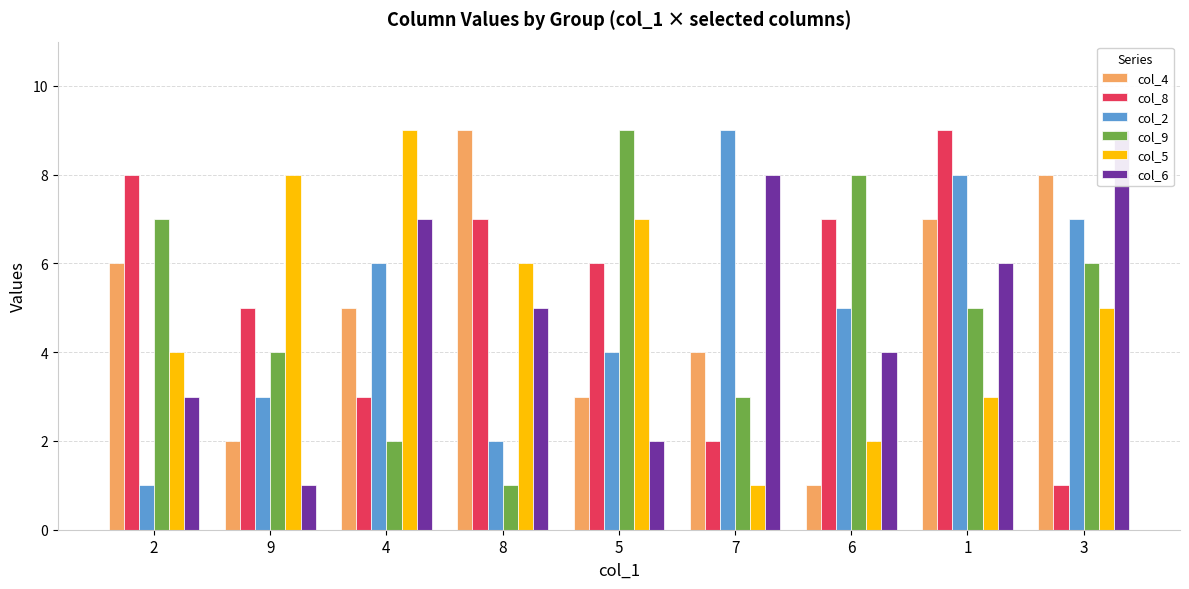

At which category is the sum across all series the highest?

1